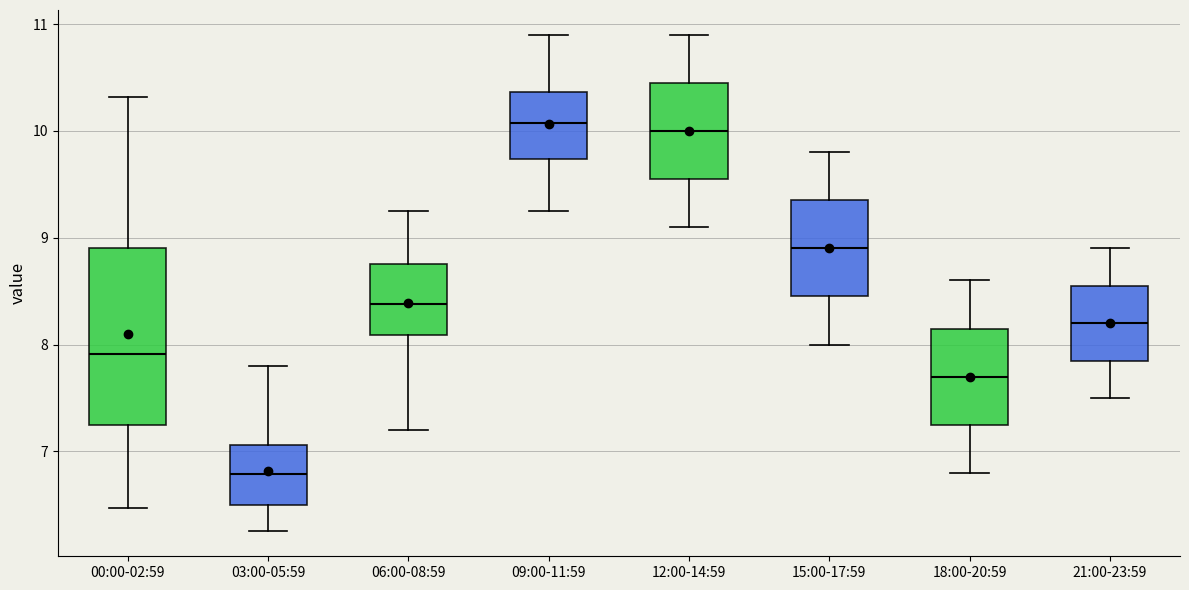

Where is the lower edge of the box for 09:00-11:59 on the y-axis? The values are not printed on the chart, so give them approximately, as read against the axis.

9.7